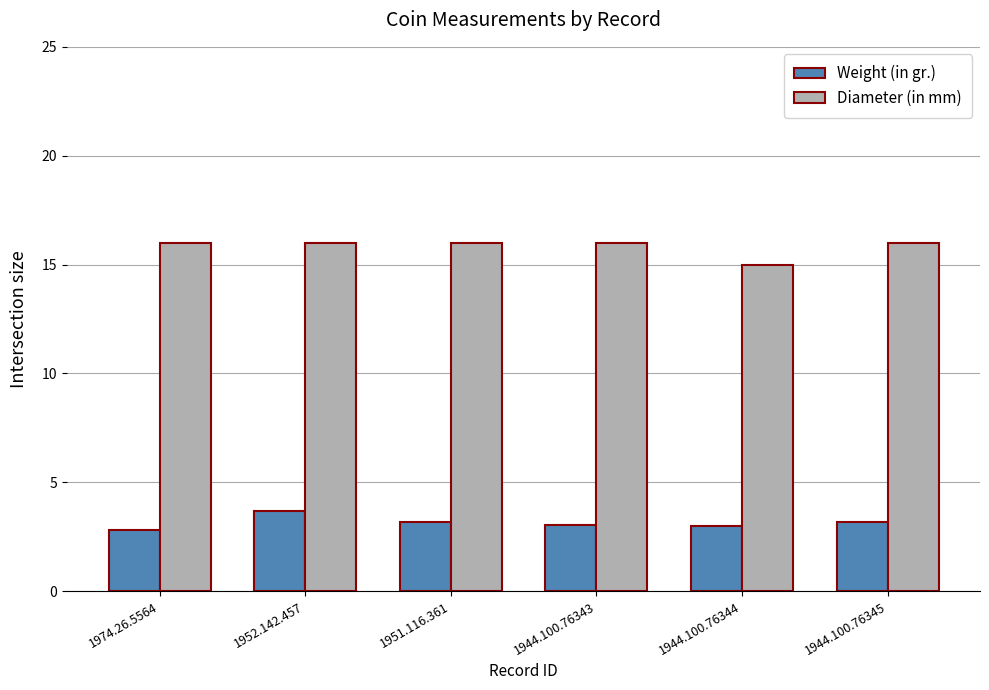

Rank the series by their average value, from highest to lowest.

Diameter (in mm), Weight (in gr.)